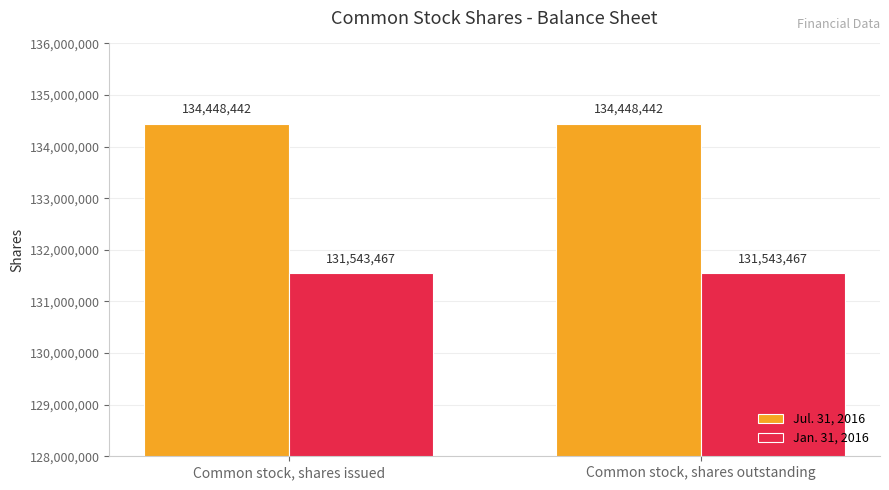

What is the spread (max minus min) of values at Common stock, shares issued?

2904975